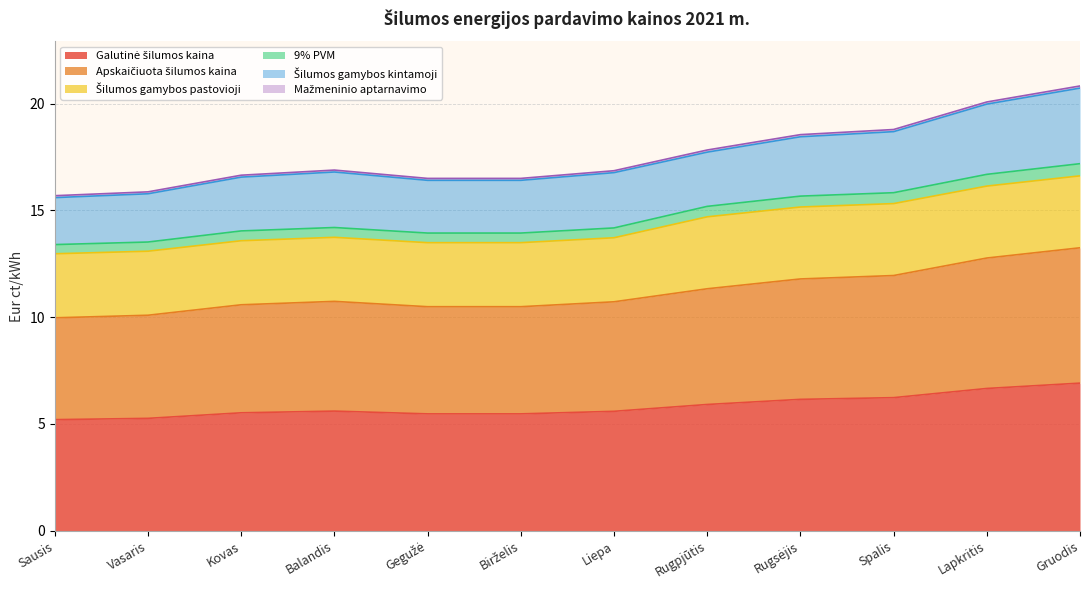

What is the difference between the maximum and minimum values in the Apskaičiuota šilumos kaina series?

3.3